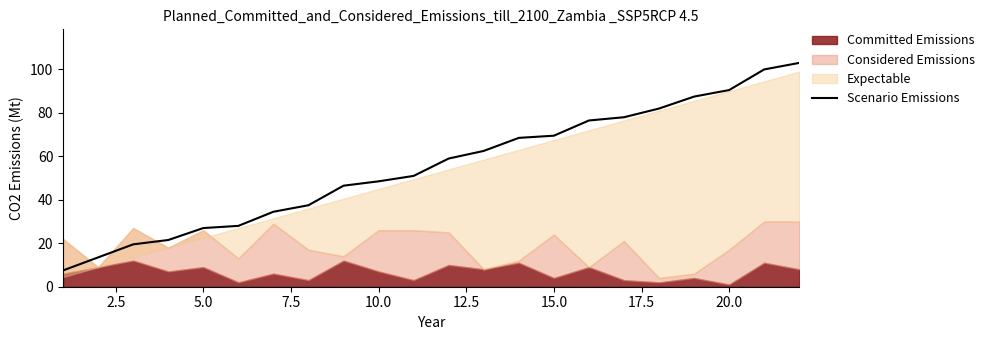

The value of Scenario Emissions at 15.0 is 31.0. True or false?

False